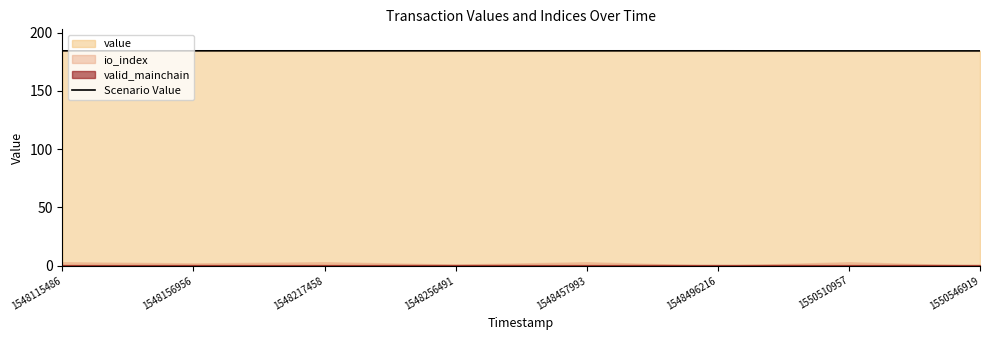

Is it true that the value at 1548496216 is 128.0?

False